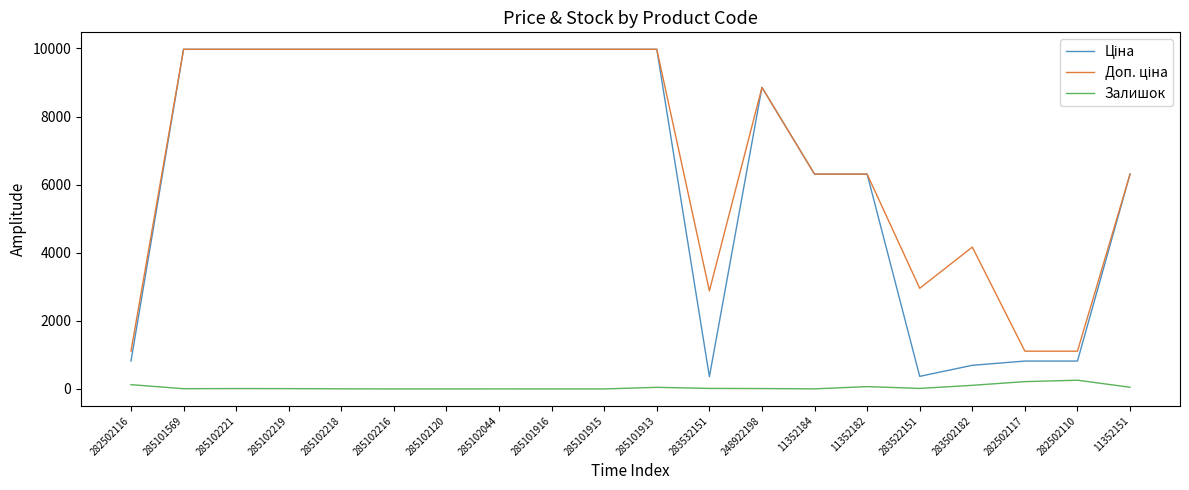

What is the total value across all series at 285101915?

19950.0